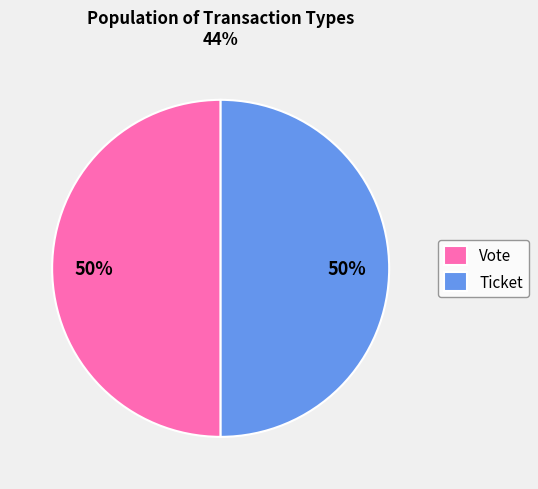

To the nearest percent, what is the difference between the largest and smallest slice percentages?

0%